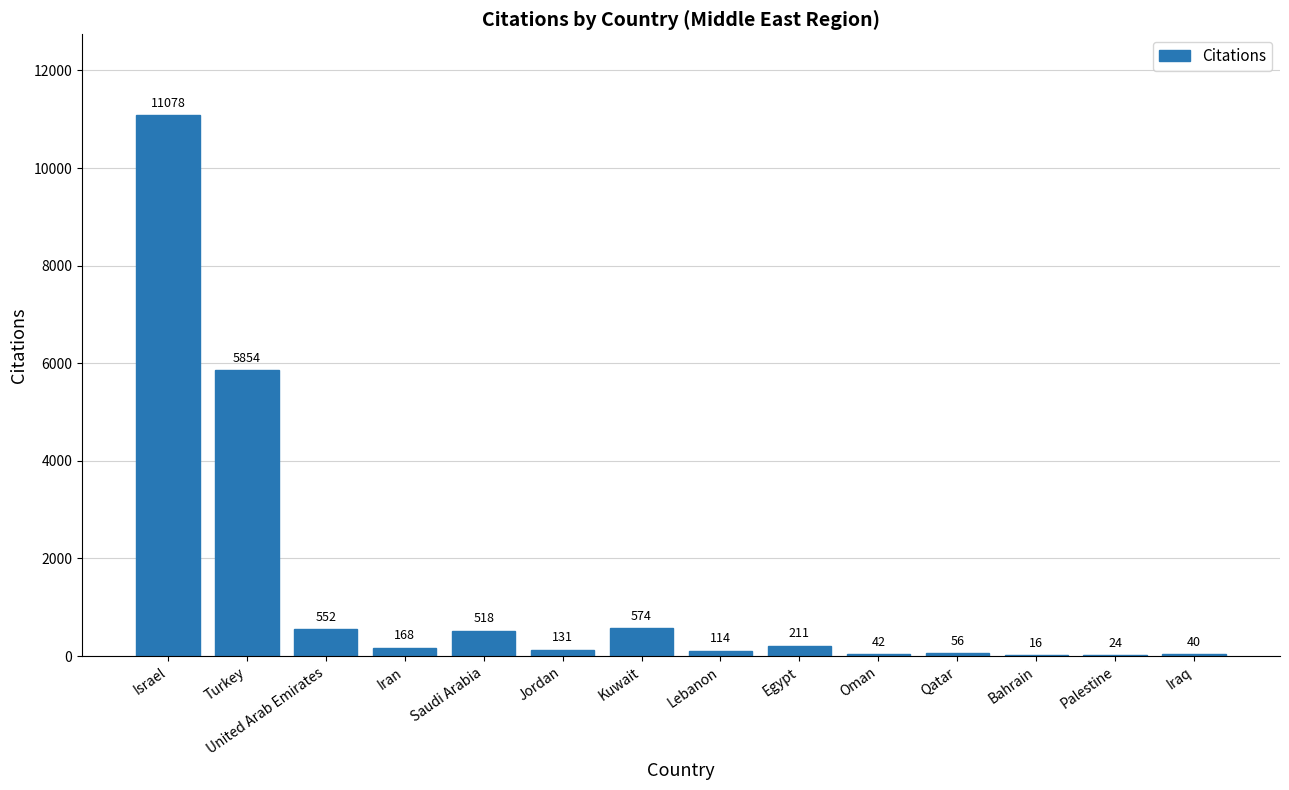

How many series are shown in this chart?

1